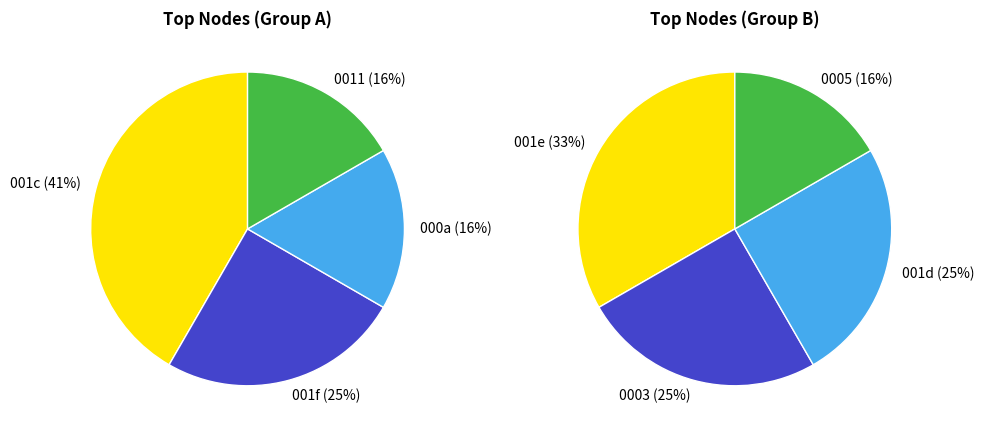

Is 23 the majority of the pie?

No